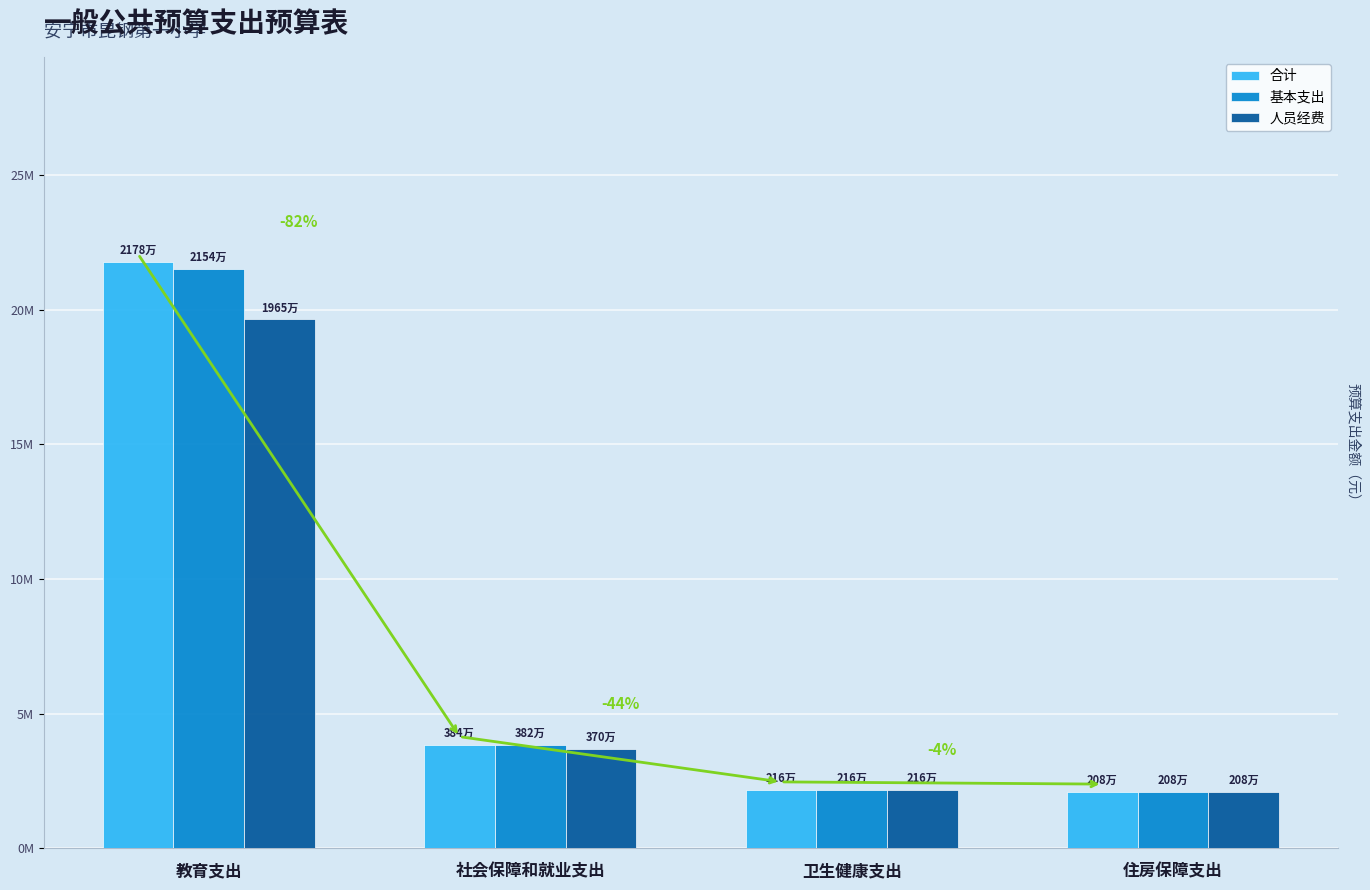

What position from the left is 社会保障和就业支出?

2